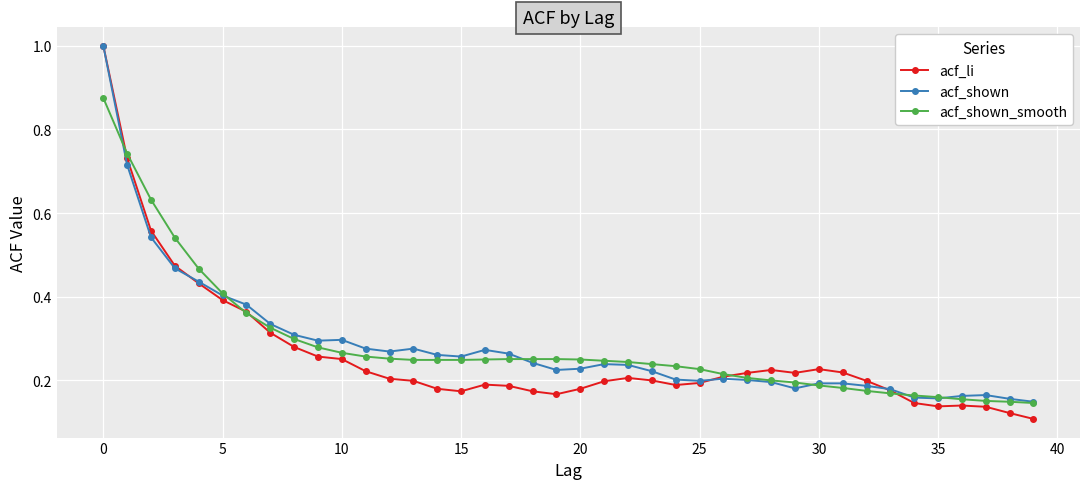

What is the highest value of the acf_shown series?

1.0